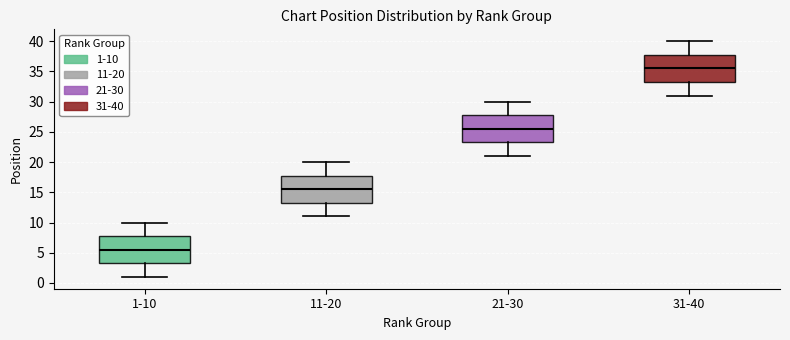

Reading left to right, transcribe this box plot: for each box, give where its median line is, the range the box spans, and where its two whiskers end, as read against the y-axis. The values are not printed on the chart, so give them approximately, as read against the axis.

1-10: median 5.5, box 3.5 to 8.0, whiskers 1.0 to 10.0
11-20: median 15.5, box 13.5 to 18.0, whiskers 11.0 to 20.0
21-30: median 25.5, box 23.5 to 28.0, whiskers 21.0 to 30.0
31-40: median 35.5, box 33.5 to 38.0, whiskers 31.0 to 40.0